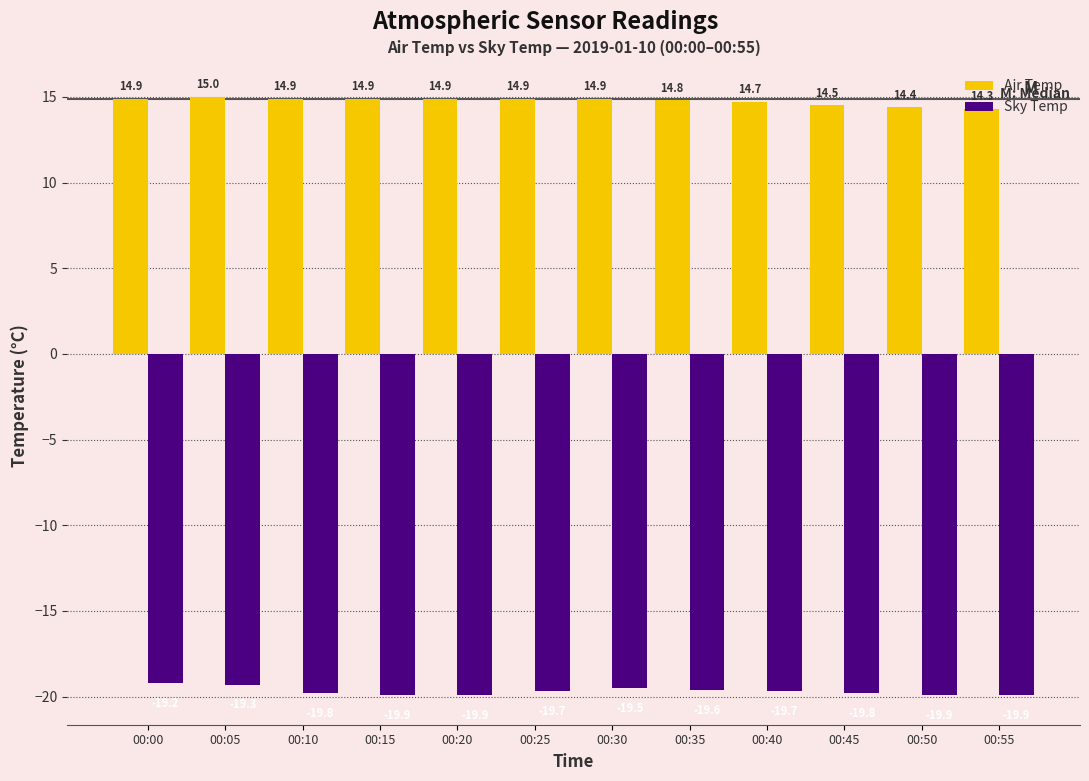

True or false: Air Temp has a value of 9.3 at 00:45.

False